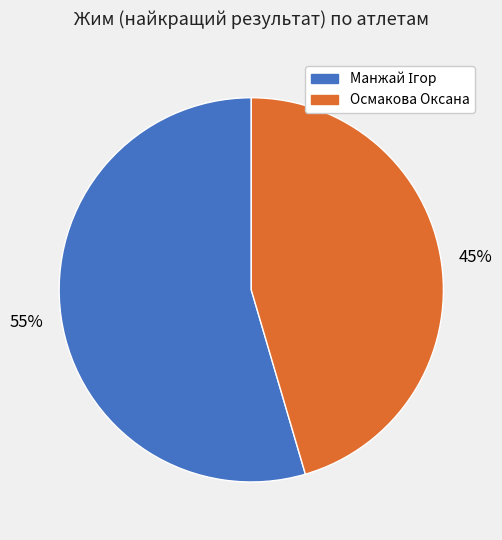

To the nearest percent, what percentage of the pie is Осмакова Оксана?

45%